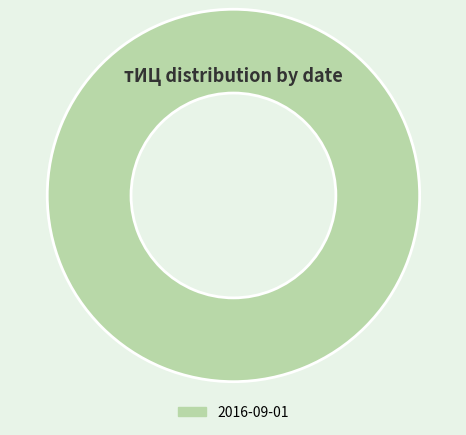

Is it true that 2016-09-01 is 91% of the pie?

False